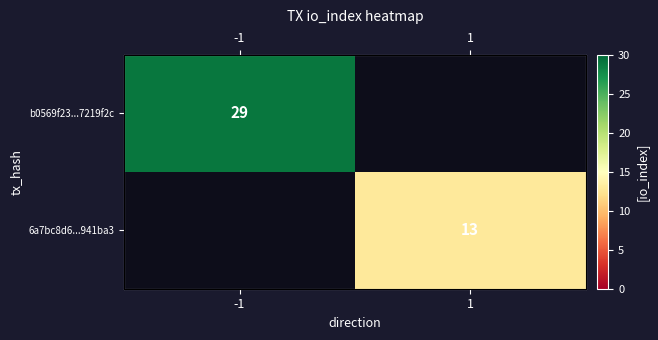

The value of b0569f23...7219f2c at -1 is 29. True or false?

True